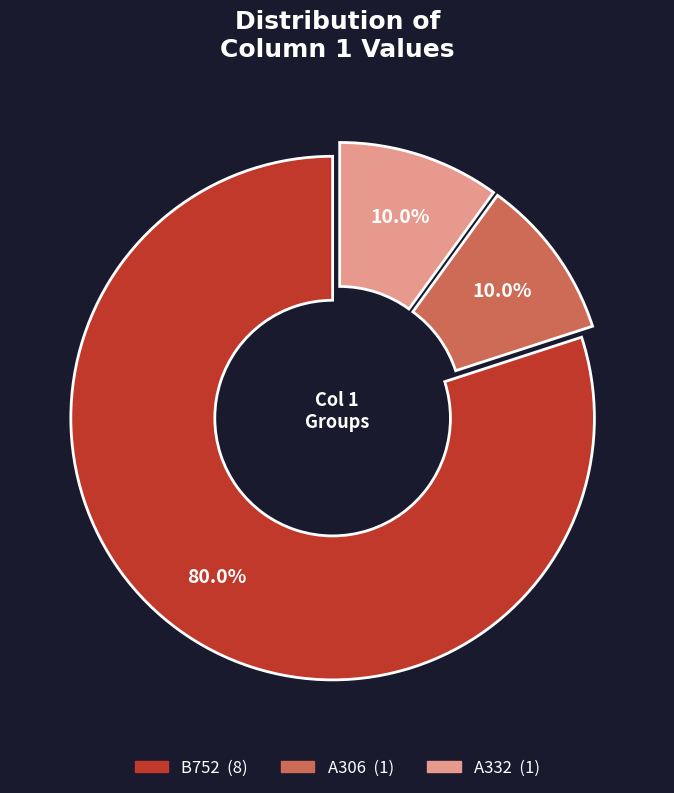

To the nearest percent, what percentage of the pie is A306?

10%